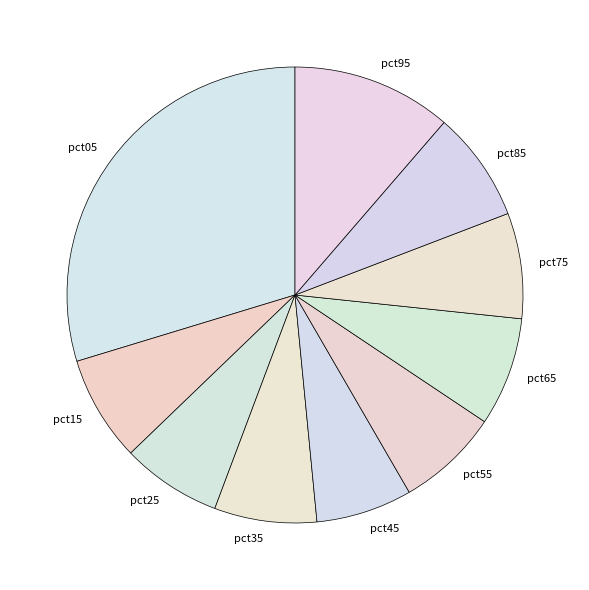

Between pct05 and pct25, which is larger?

pct05